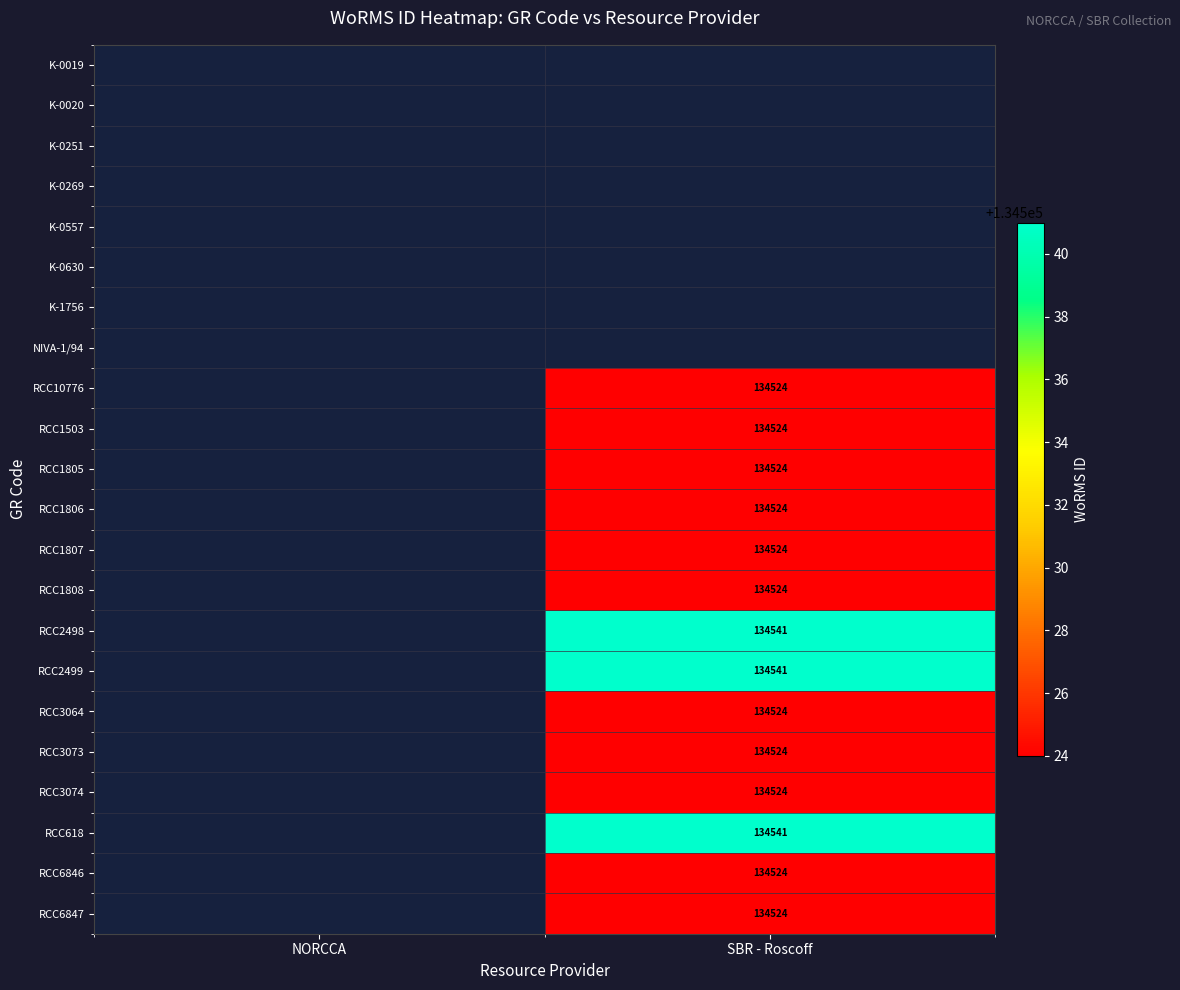

True or false: RCC10776 has a value of 134524 at SBR - Roscoff.

True